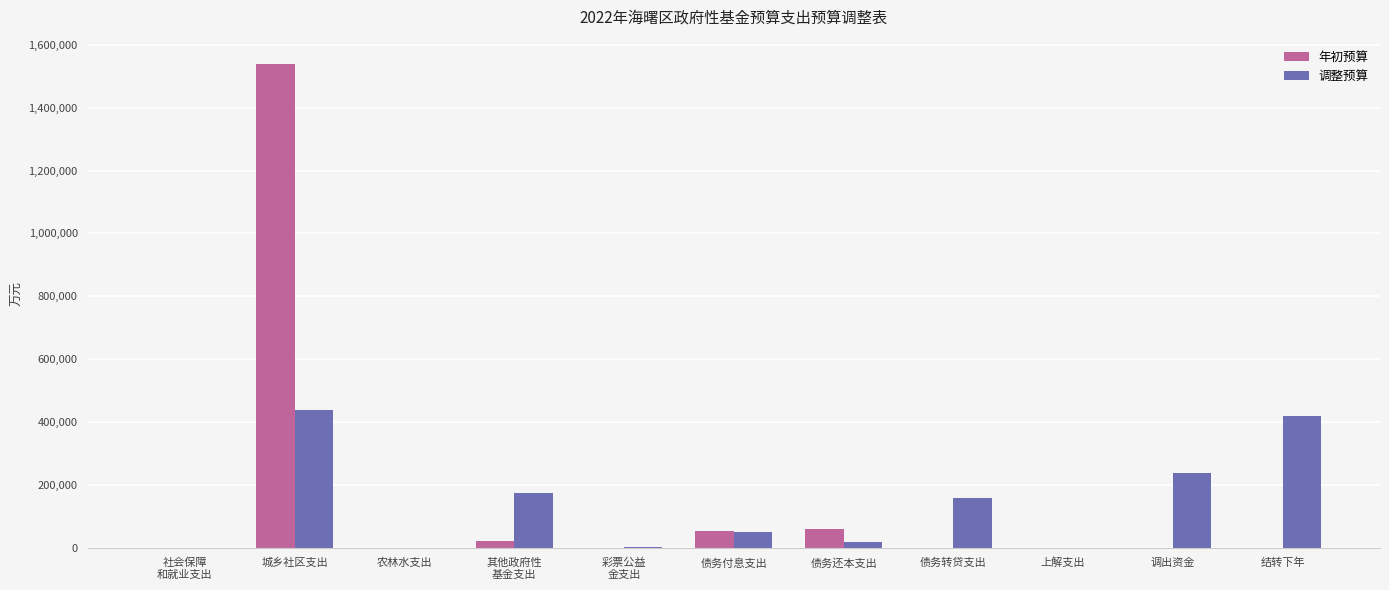

Which category has the highest value across all series?

城乡社区支出